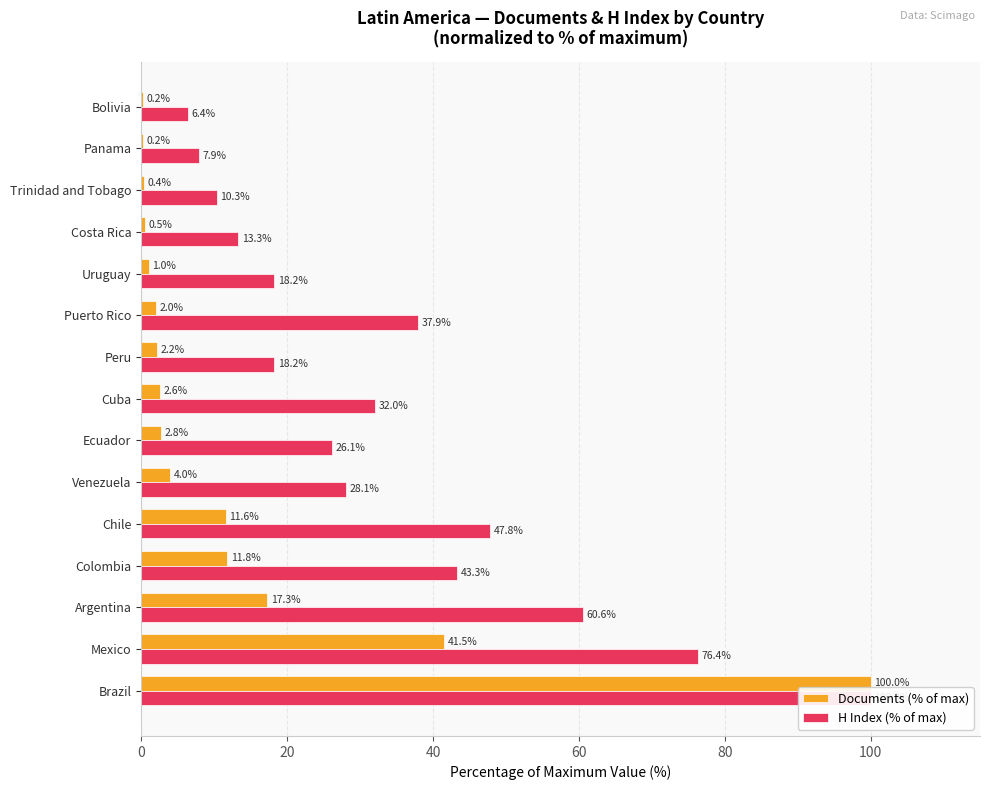

What is the greatest value displayed?

100.0